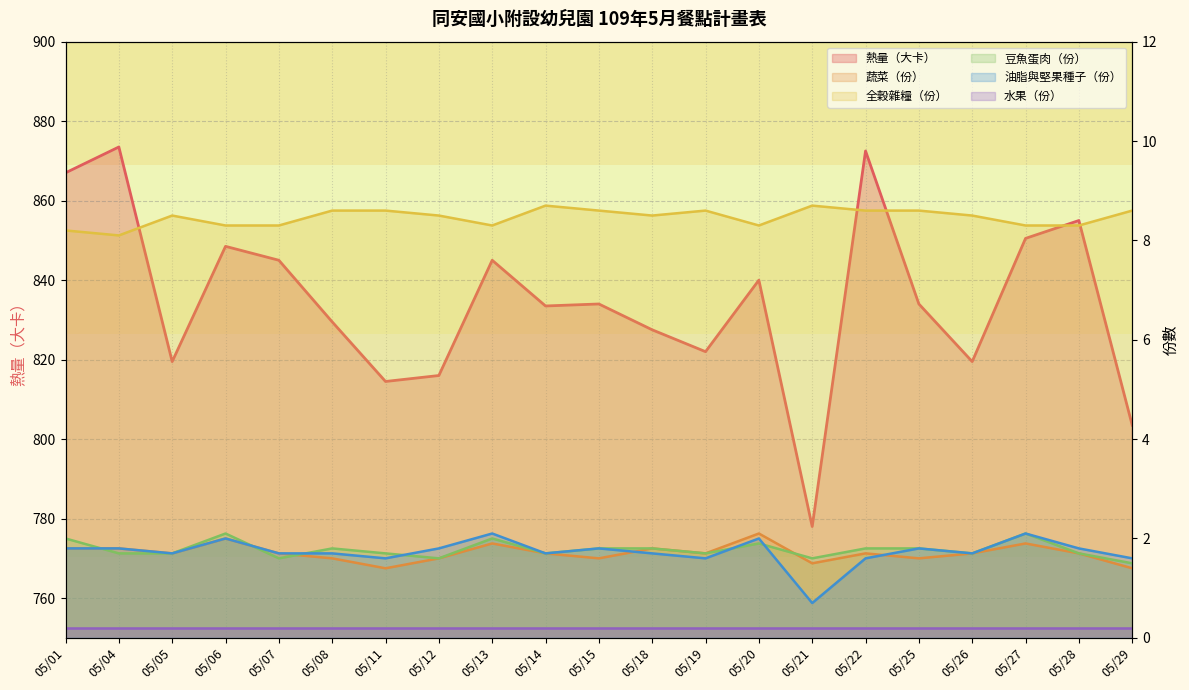

What are all the series names shown in the legend?

熱量（大卡）, 蔬菜（份）, 全穀雜糧（份）, 豆魚蛋肉（份）, 油脂與堅果種子（份）, 水果（份）